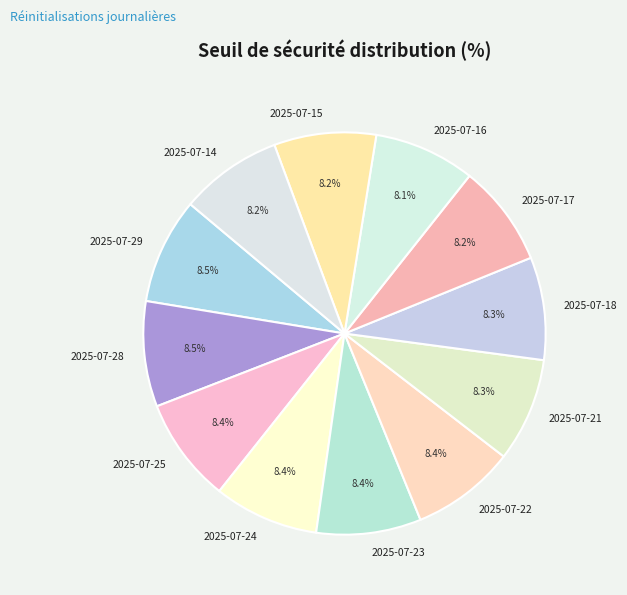

The 2025-07-14 slice represents 8% of the pie. True or false?

True